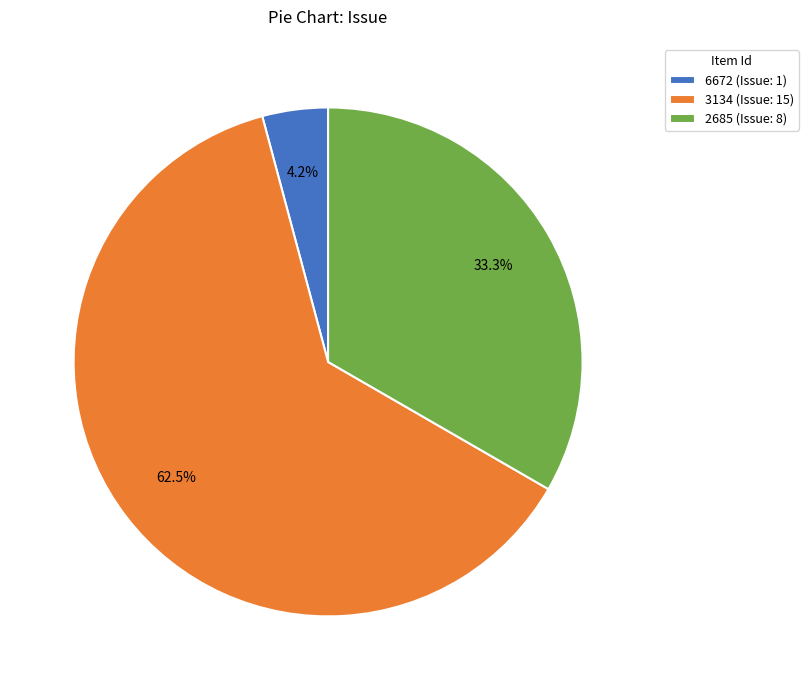

Approximately how many times larger is the value at 3134 compared to 2685?

1.9